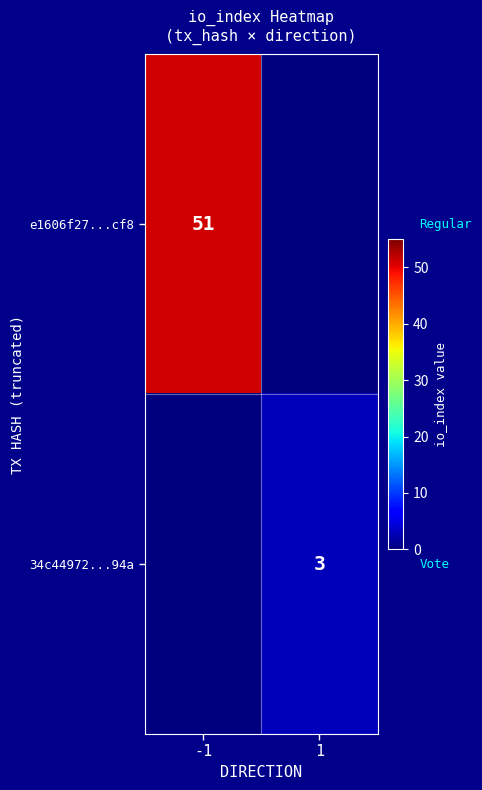

The value of 34c44972...94a at 1 is 3. True or false?

True